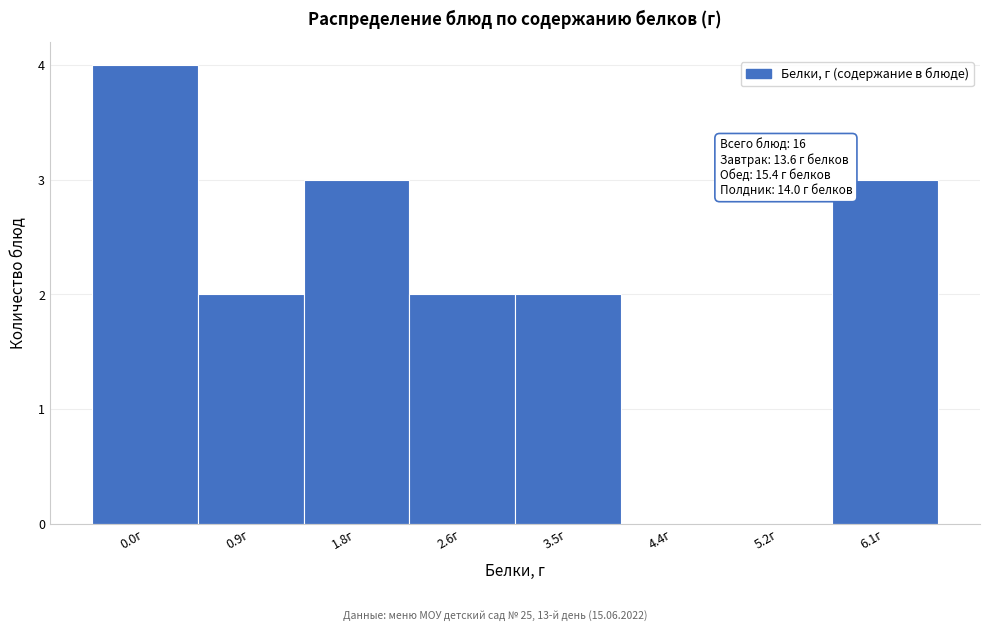

Reading right to left, list all the values displayed in this chart.

6.1г=3	5.2г=0	4.4г=0	3.5г=2	2.6г=2	1.8г=3	0.9г=2	0.0г=4